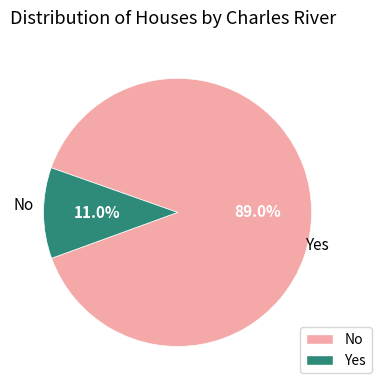

Is there a majority slice in this chart?

Yes